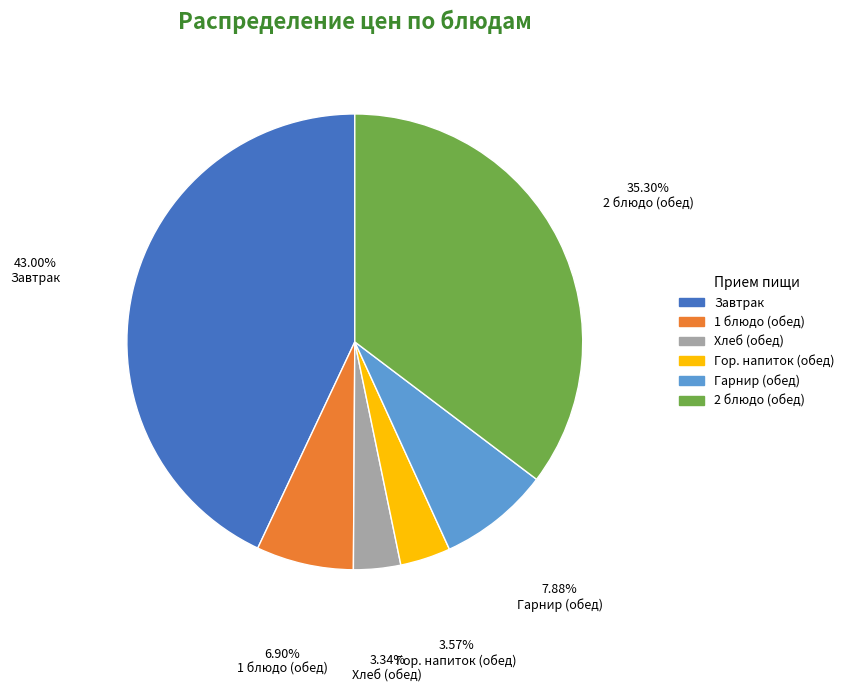

Is there a majority slice in this chart?

No